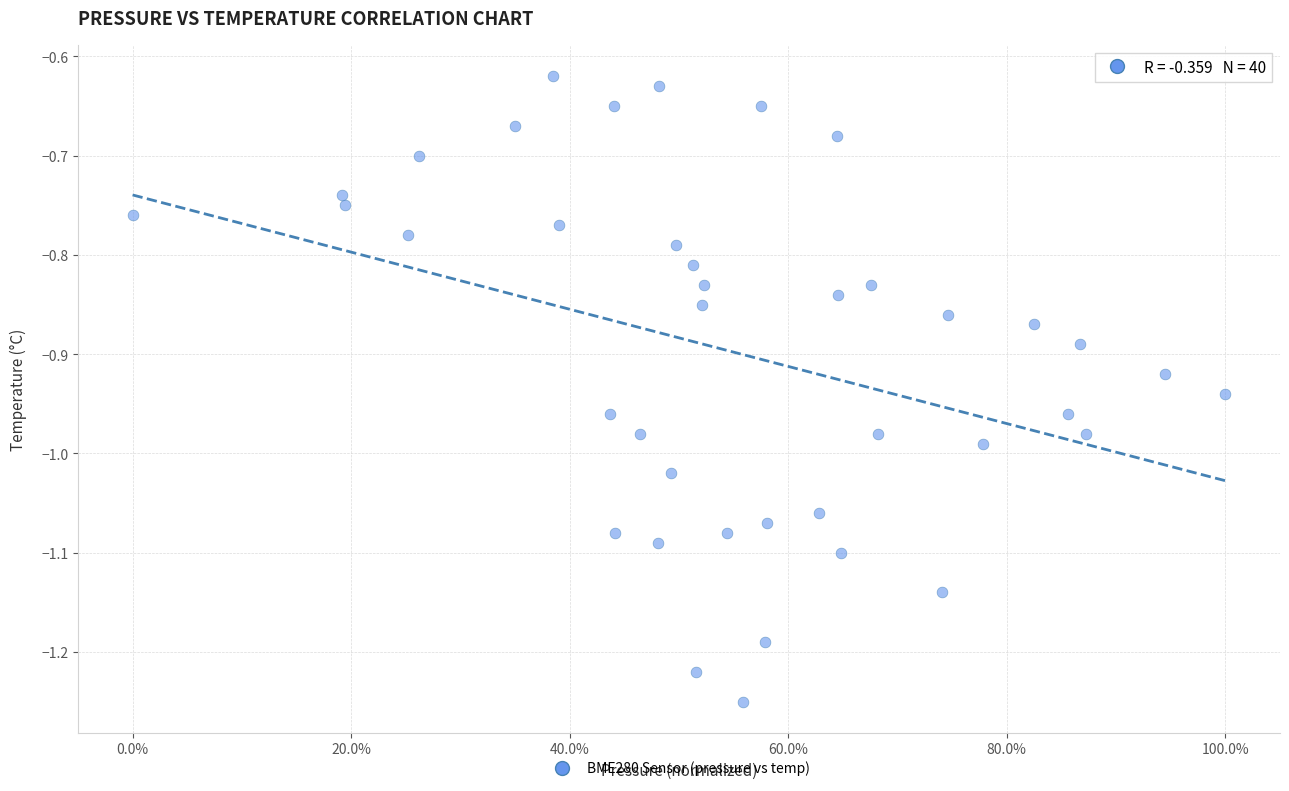

What is the range of Y values (max minus min)?

0.6